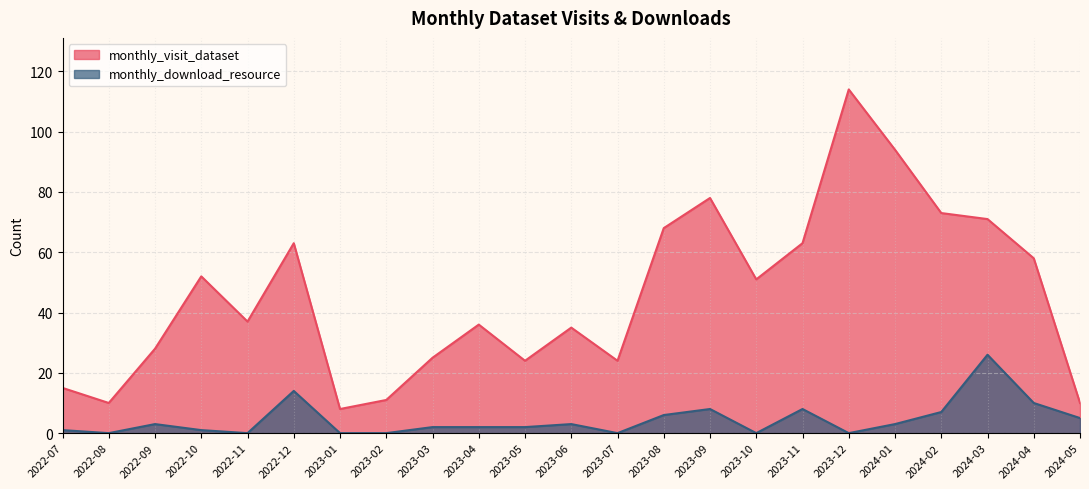

Where does the monthly_download_resource series first go above 2?

2022-09